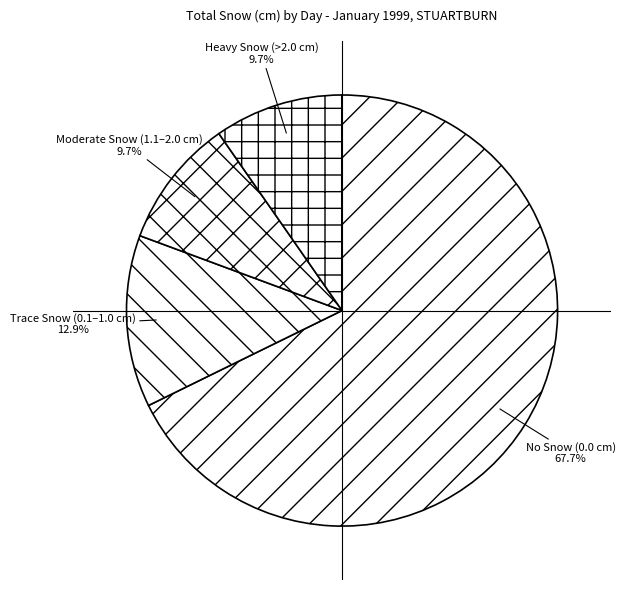

Which category has the biggest portion of the pie?

No Snow (0.0 cm)